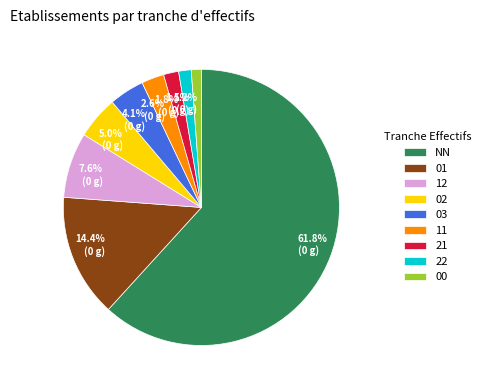

How many segments does this pie chart have?

9